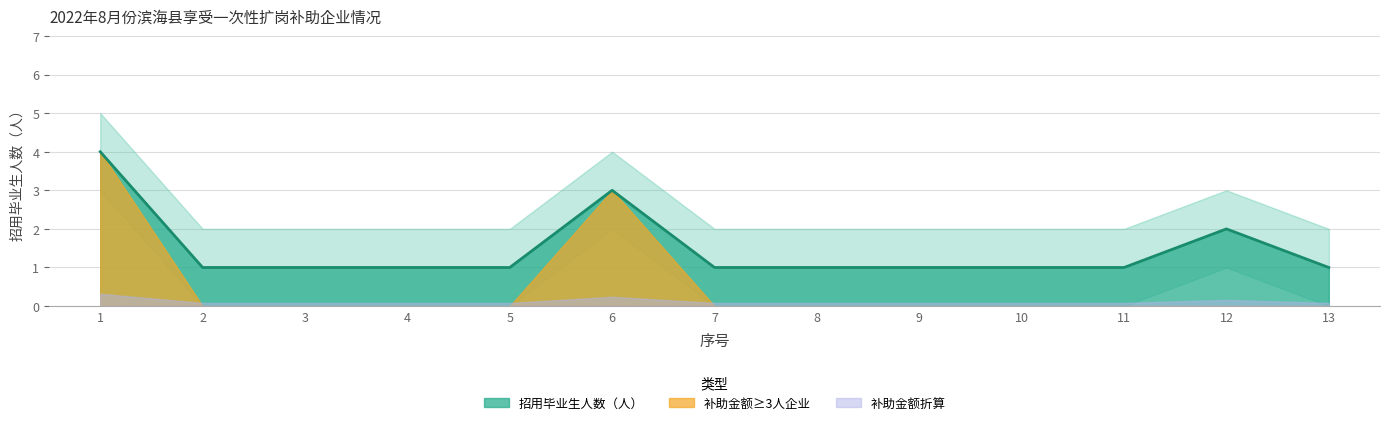

How many interior local peaks (higher than both neighbors) does the data have?

2